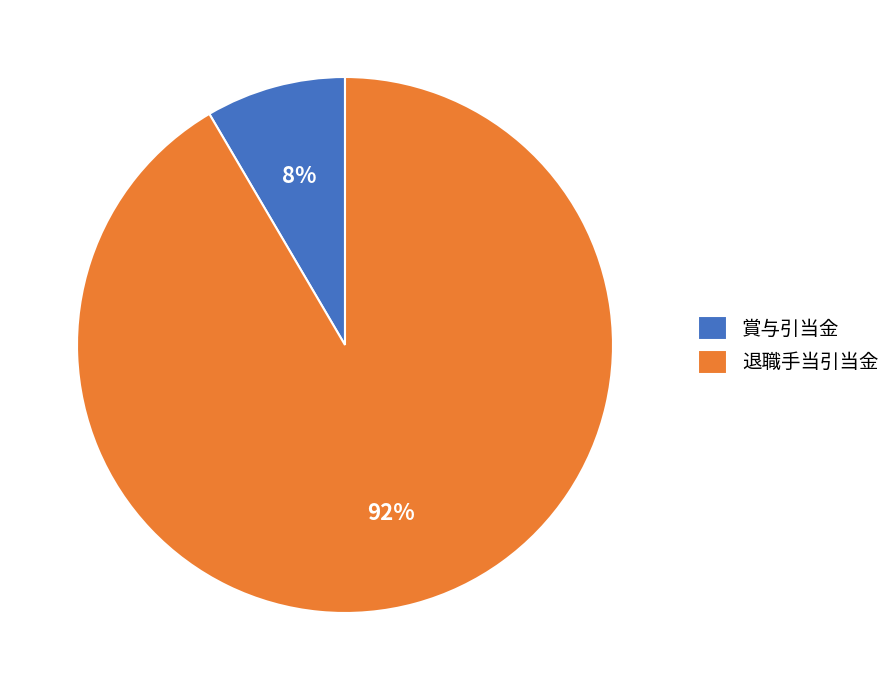

What percentage is the 退職手当引当金 slice, to the nearest percent?

92%